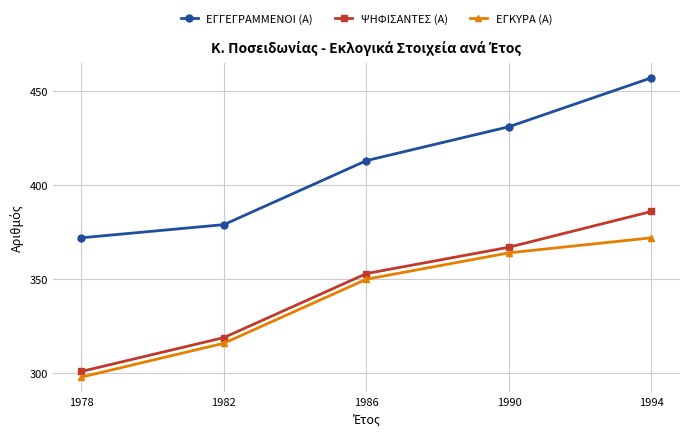

What are all the series names shown in the legend?

ΕΓΓΕΓΡΑΜΜΕΝΟΙ (Α), ΨΗΦΙΣΑΝΤΕΣ (Α), ΕΓΚΥΡΑ (Α)